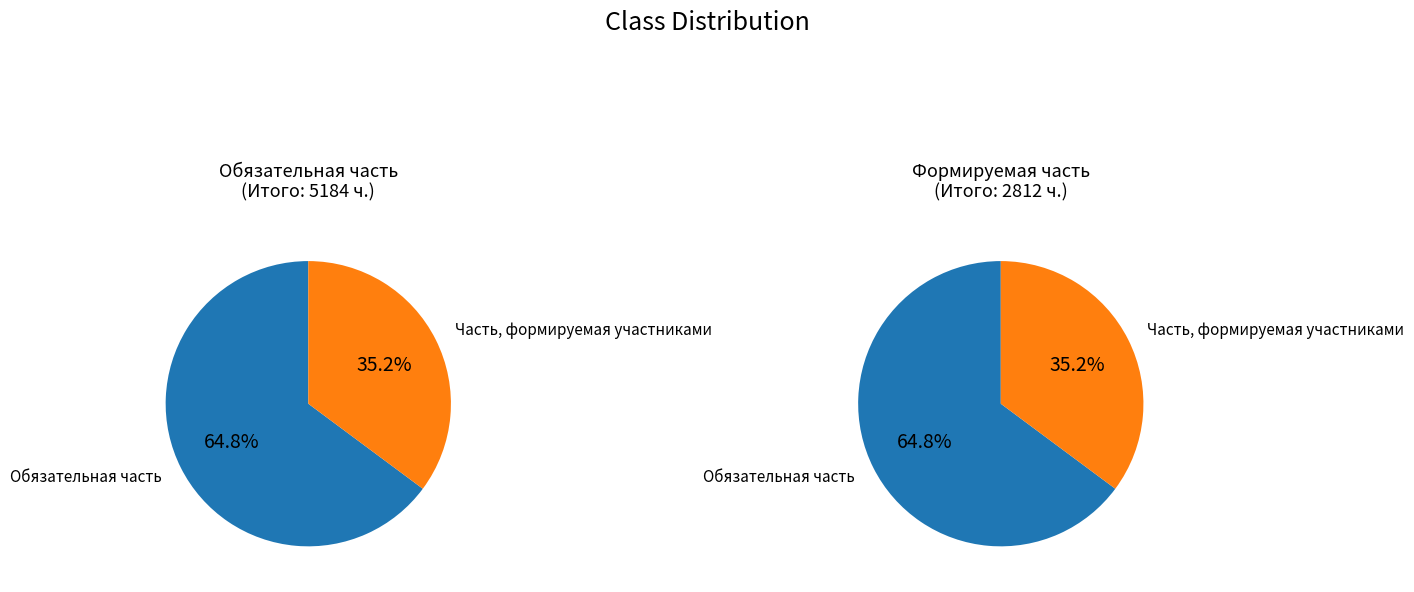

Which category has the smallest portion of the pie?

Часть, формируемая участниками